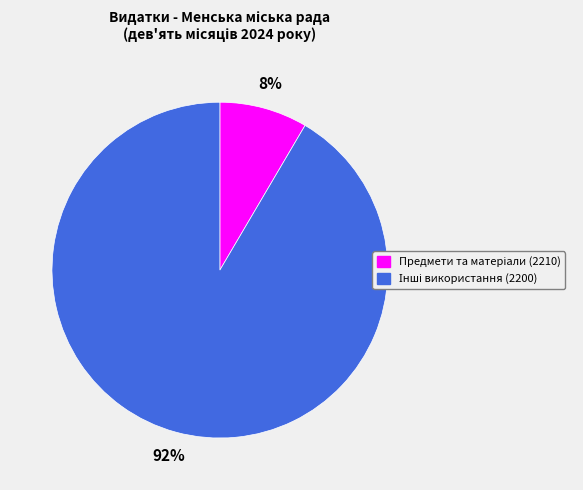

To the nearest percent, what is the average slice percentage?

50%